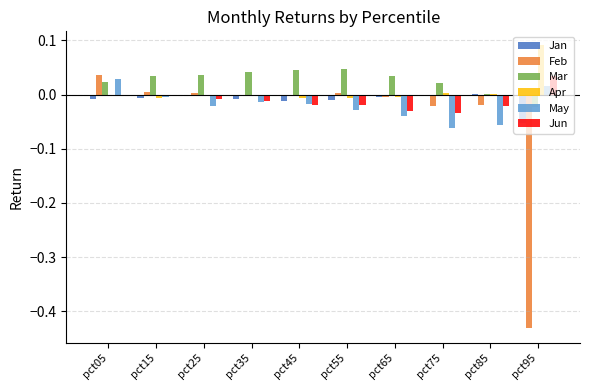

The Jun series shows -0.0 at pct75. True or false?

True